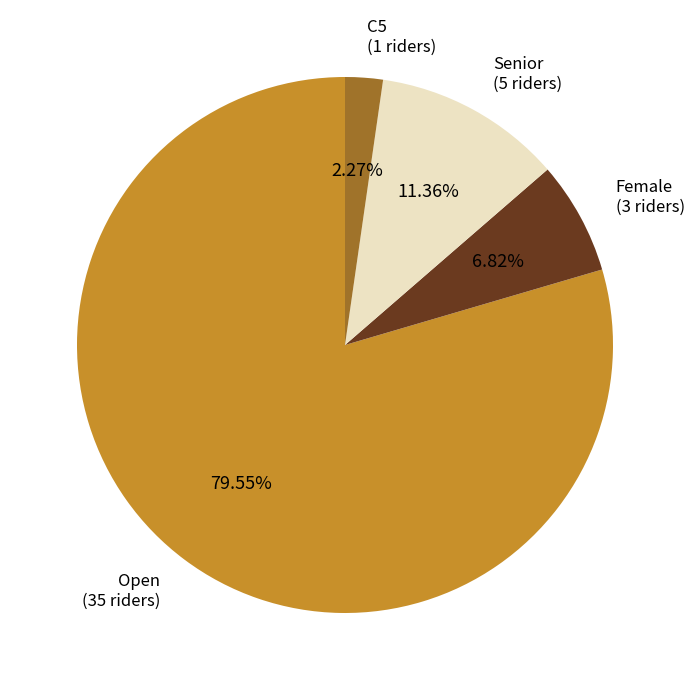

Between C5 and Open, which is larger?

Open